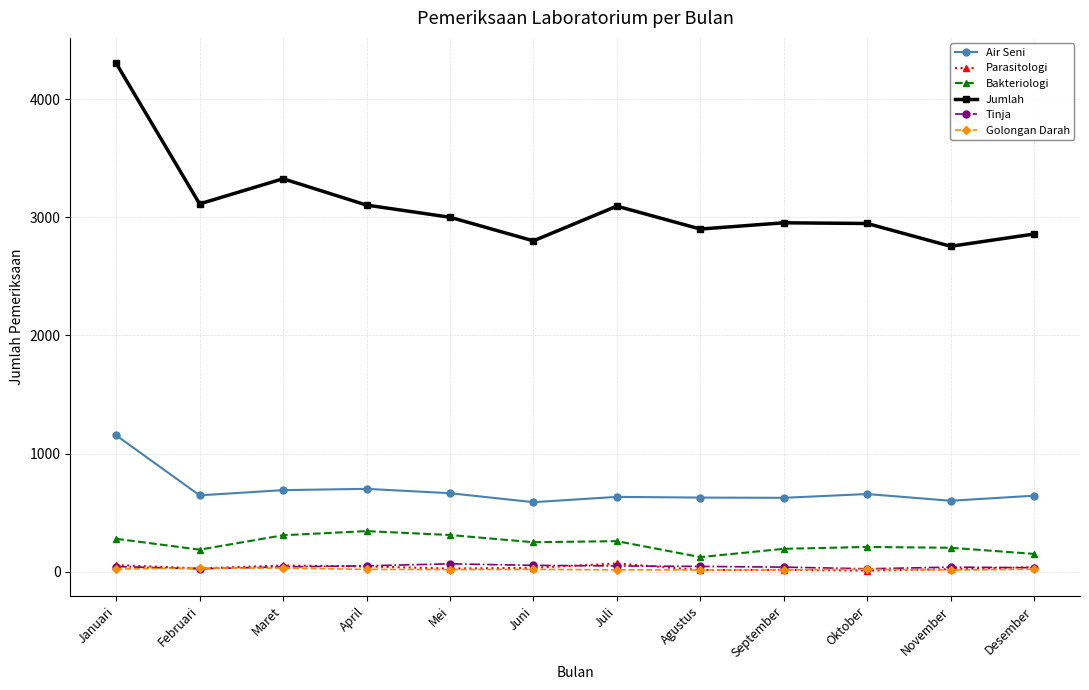

True or false: Bakteriologi has more than 1 interior local peaks.

True